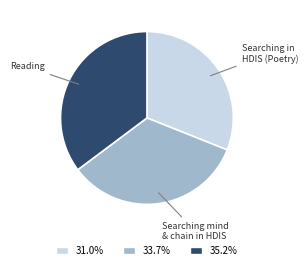

Does Searching in HDIS (Poetry) represent more than half of the total?

No